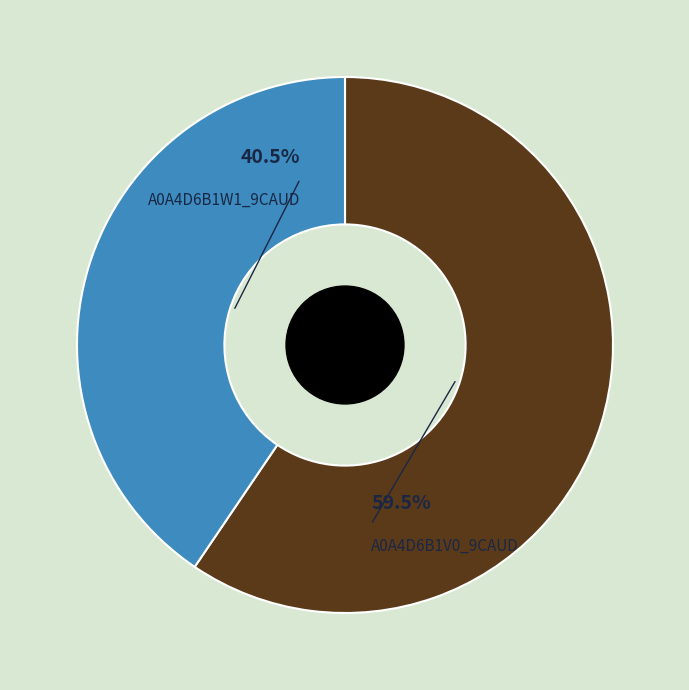

How many segments does this pie chart have?

2